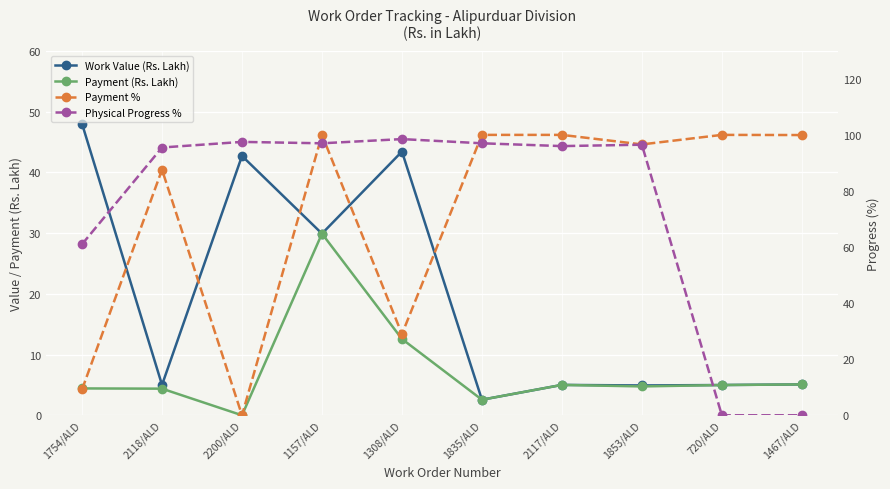

Is the value of Payment (Rs. Lakh) at 2200/ALD greater than the value of Payment % at 2117/ALD?

No